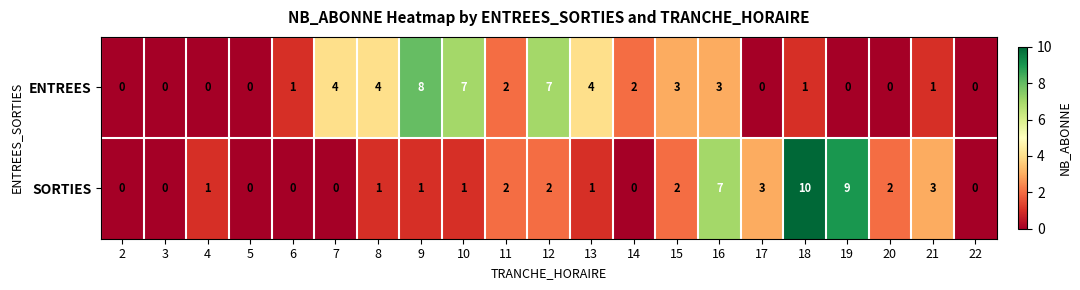

How many data points does each series have?

21